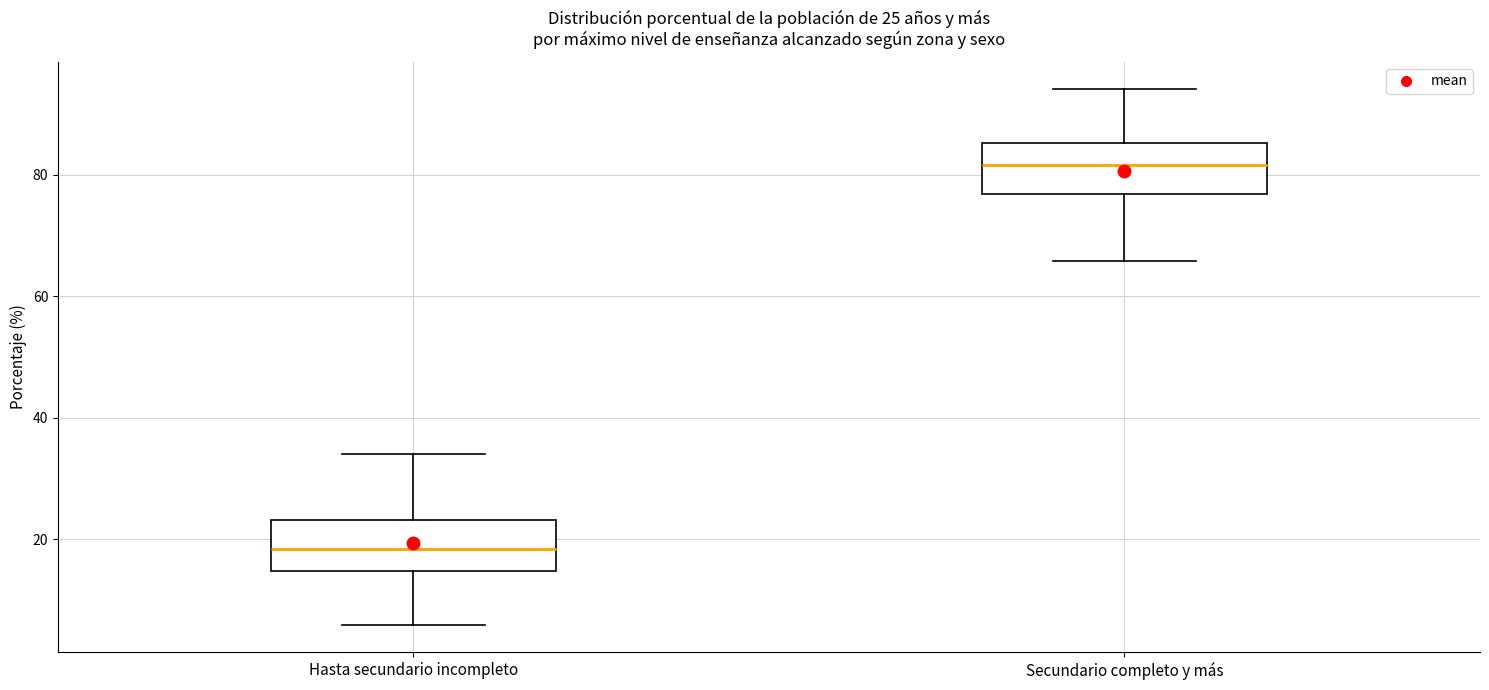

Which box has the highest median line?

Secundario completo y más